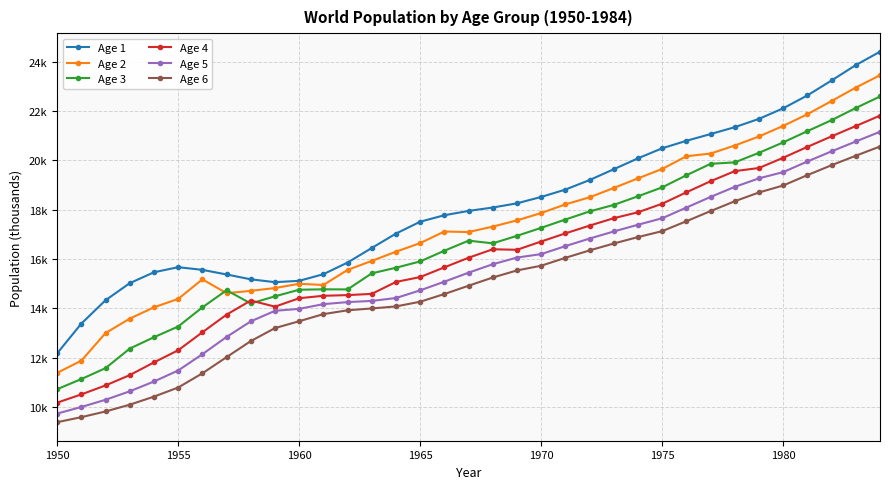

True or false: Age 5 and Age 2 intersect in this chart.

False